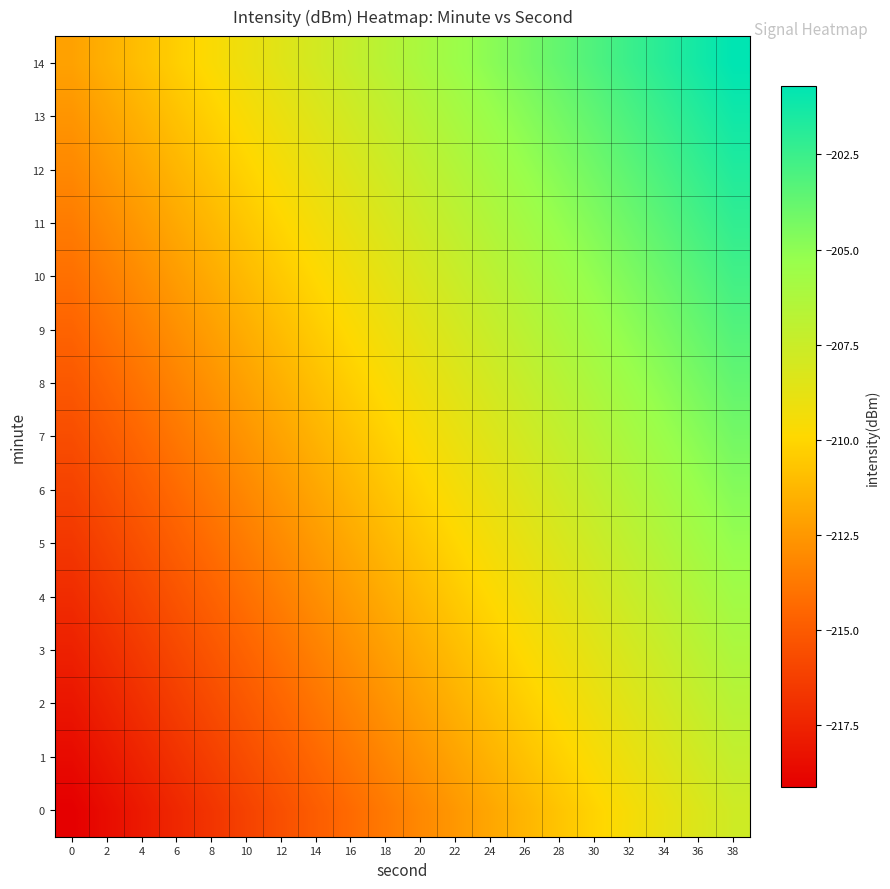

What is the spread (max minus min) of values at 36?

7.0